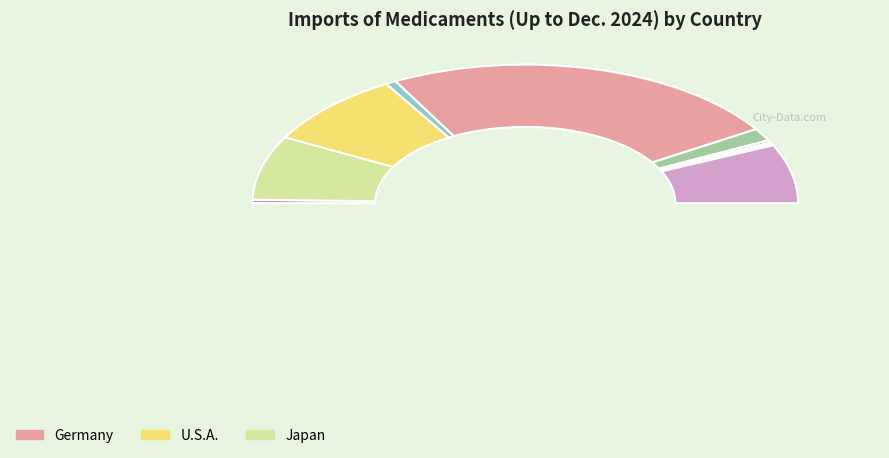

Rank the categories by value from highest to lowest.

Germany, U.S.A., Japan, France, Singapore, Korea, Mainland China, Malaysia, Australia, Thailand, Indonesia